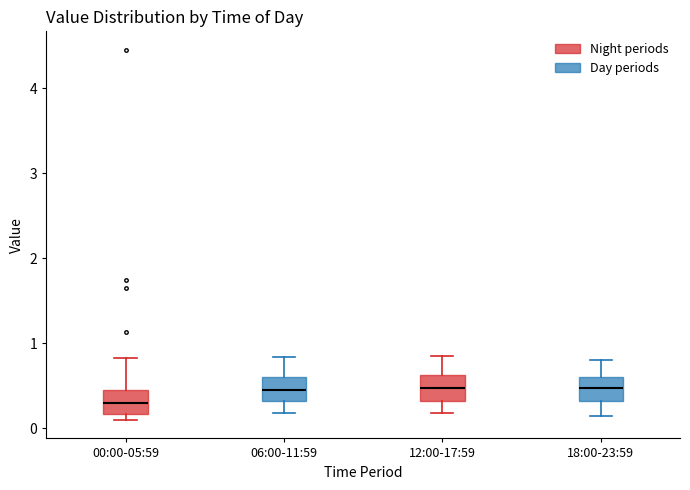

Reading left to right, transcribe this box plot: for each box, give where its median line is, the range the box spans, and where its two whiskers end, as read against the y-axis. The values are not printed on the chart, so give them approximately, as read against the axis.

00:00-05:59: median 0.3, box 0.2 to 0.5, whiskers 0.1 to 0.8
06:00-11:59: median 0.5, box 0.3 to 0.6, whiskers 0.2 to 0.8
12:00-17:59: median 0.5, box 0.3 to 0.6, whiskers 0.2 to 0.9
18:00-23:59: median 0.5, box 0.3 to 0.6, whiskers 0.2 to 0.8